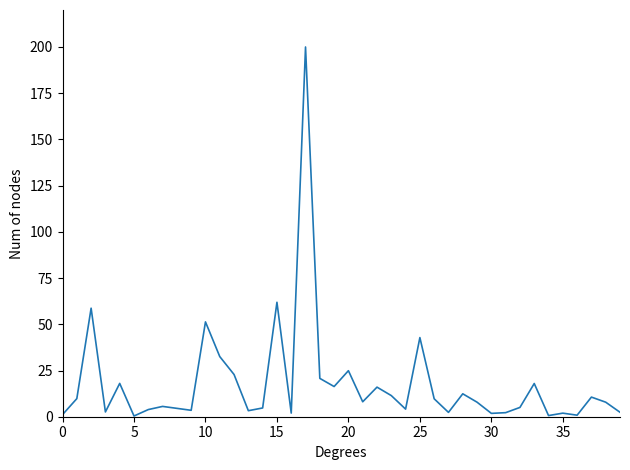

What is the maximum value shown in the chart?

200.0